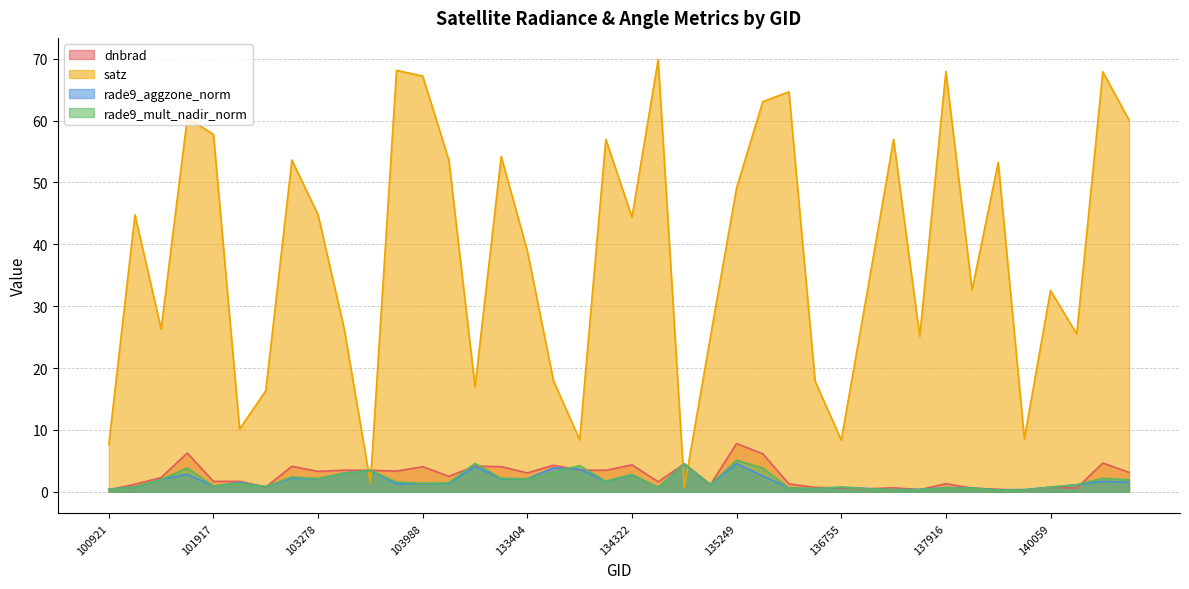

True or false: rade9_mult_nadir_norm has a value of 1.3 at 103396.

False